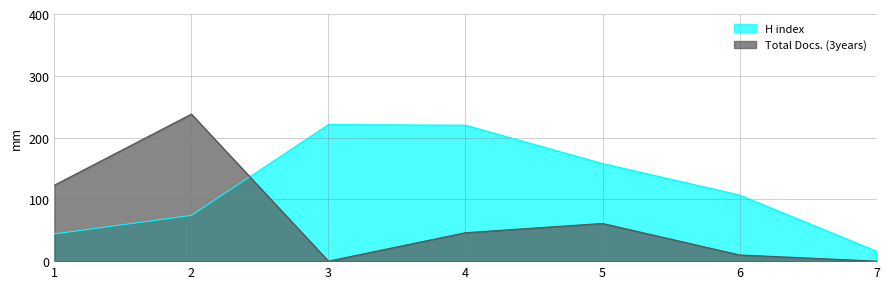

Does the chart have visible grid lines?

Yes